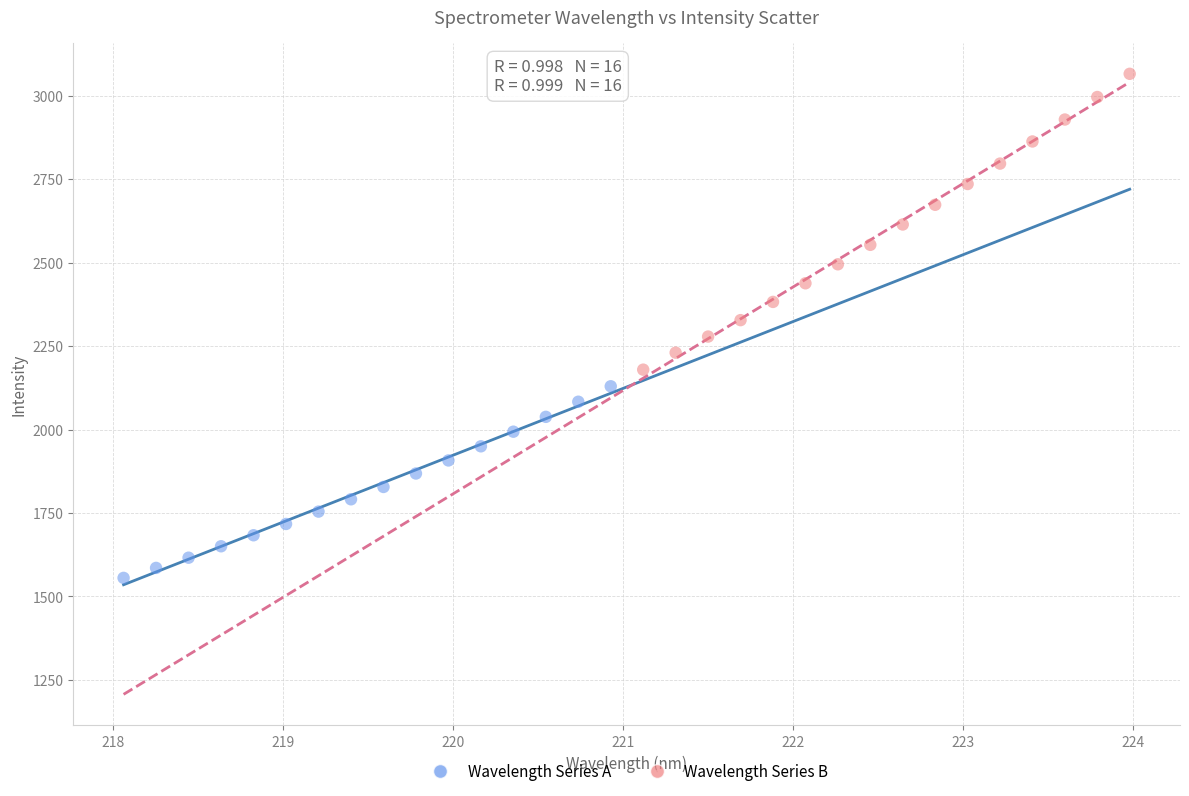

Which series reaches the minimum Y coordinate?

Wavelength Series A